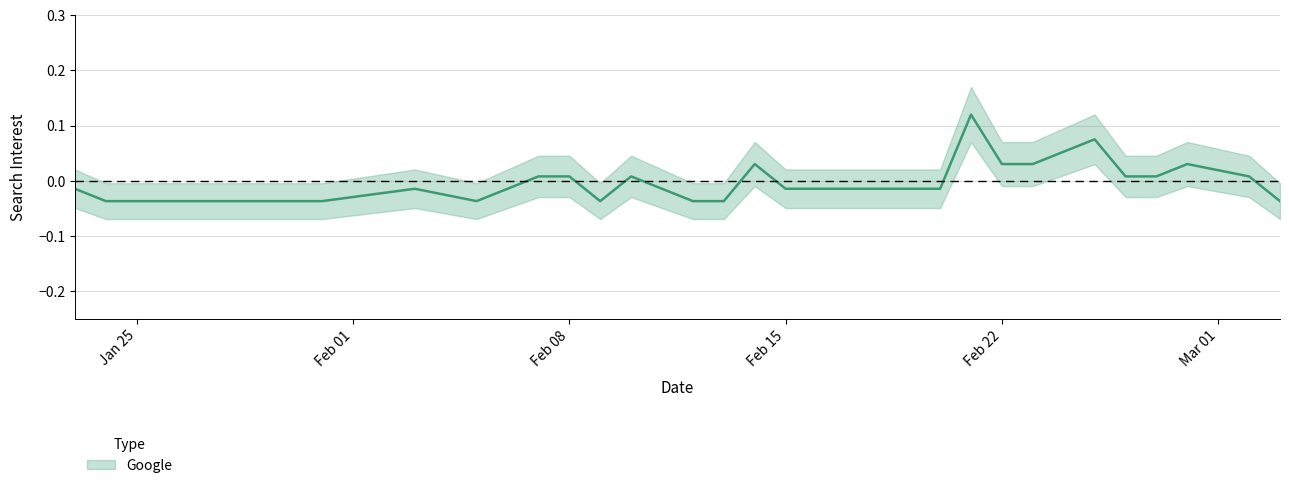

Where is the first local maximum?

2021-02-03